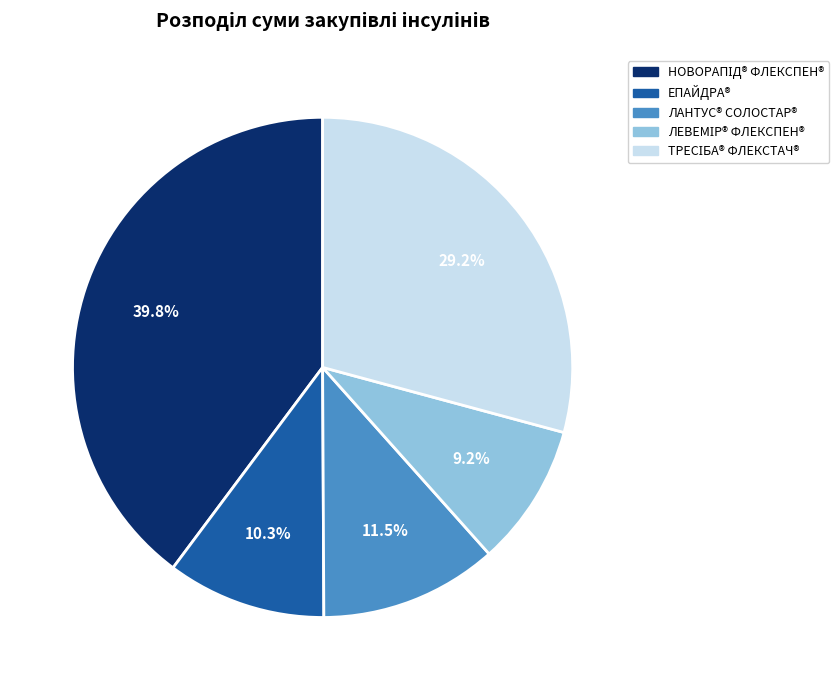

What percentage is NOT represented by ЛАНТУС® СОЛОСТАР®?

88.5%